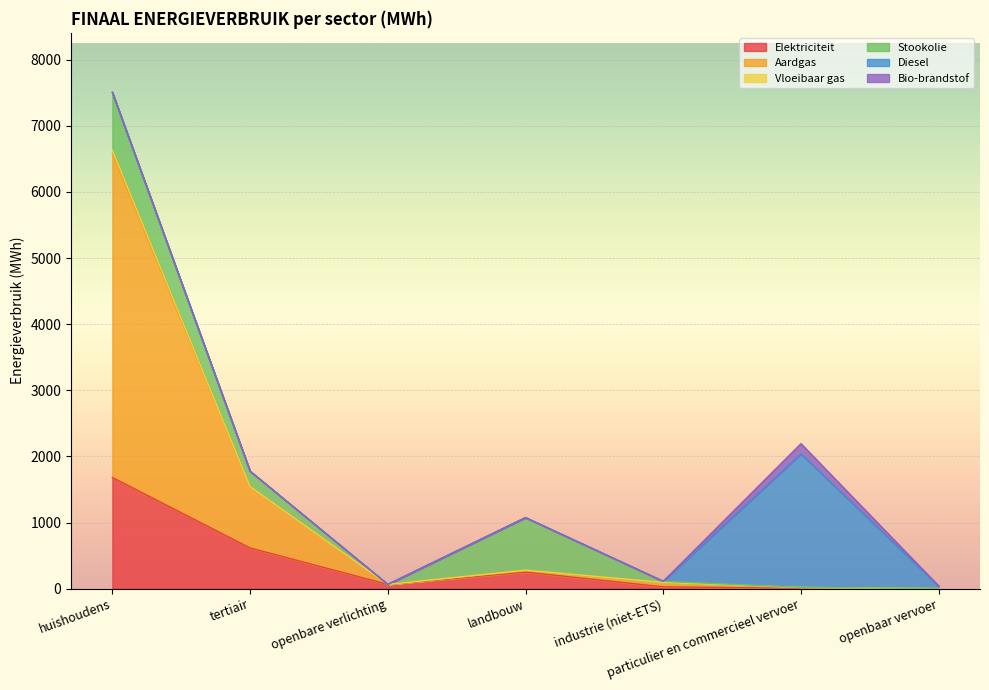

Between openbare verlichting and openbaar vervoer, which series saw the biggest shift?

Elektriciteit